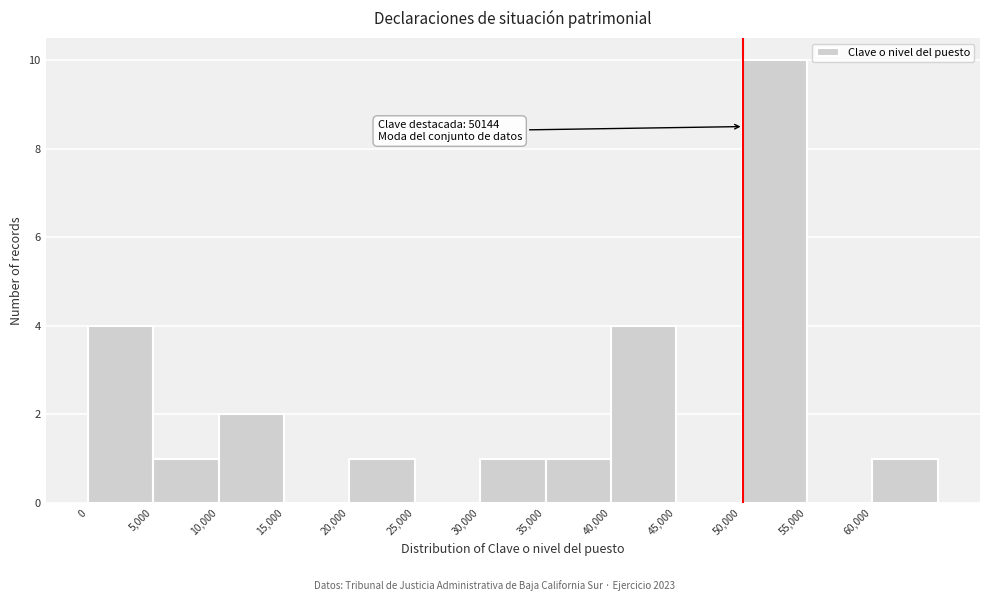

Over which range of the x-axis is the bar tallest?

50000 to 55000